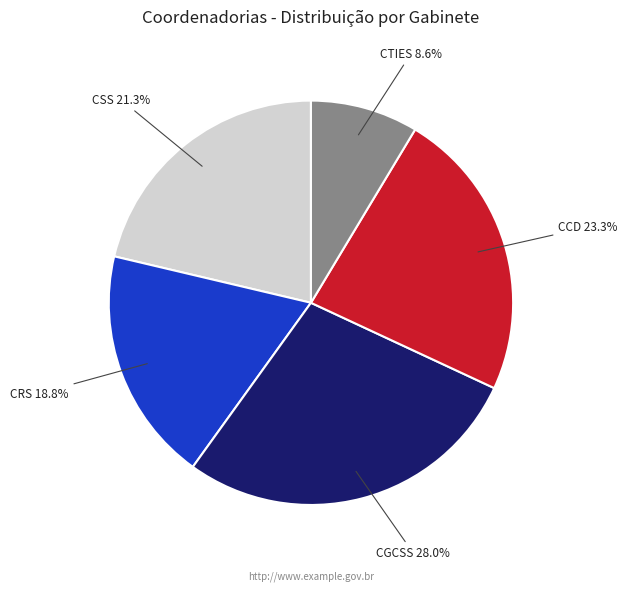

Is there any slice that represents more than half of the pie?

No